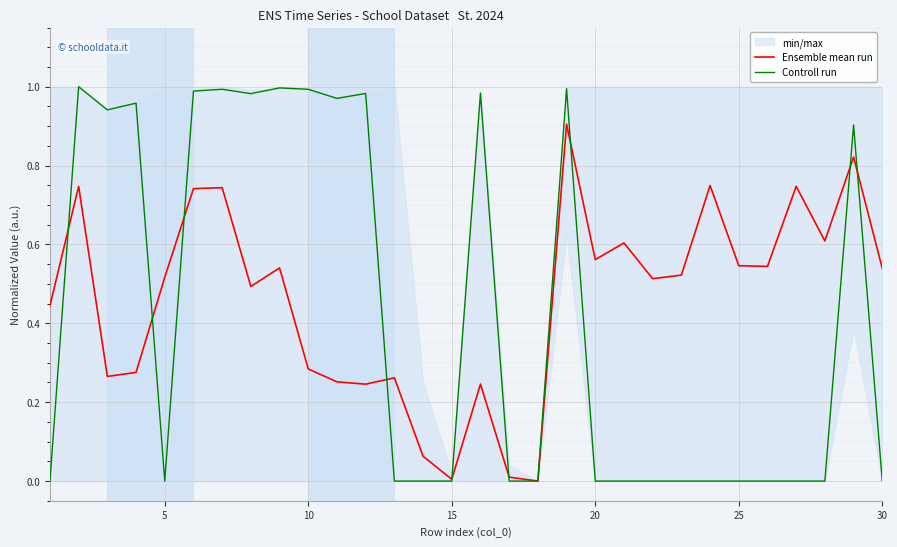

Is it true that Controll run equals 0.5 at 15?

False